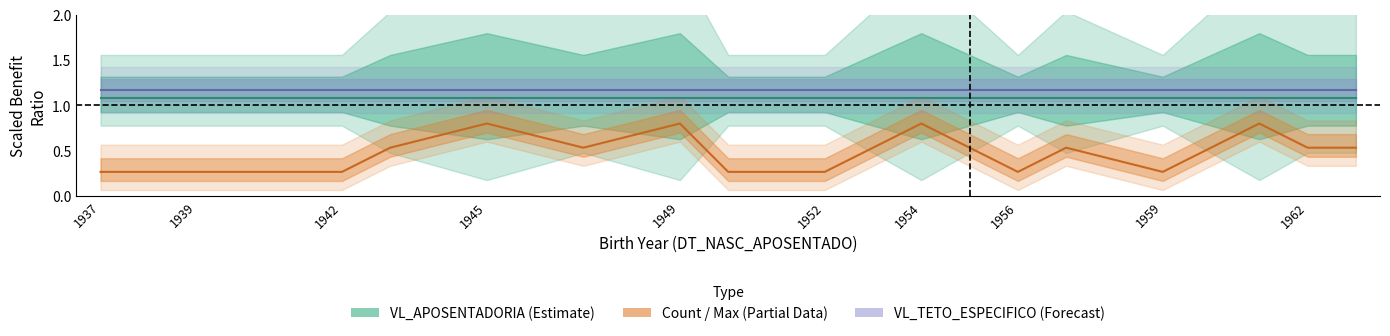

True or false: Count / Max (Partial Data) and VL_TETO_ESPECIFICO (Forecast) intersect in this chart.

False